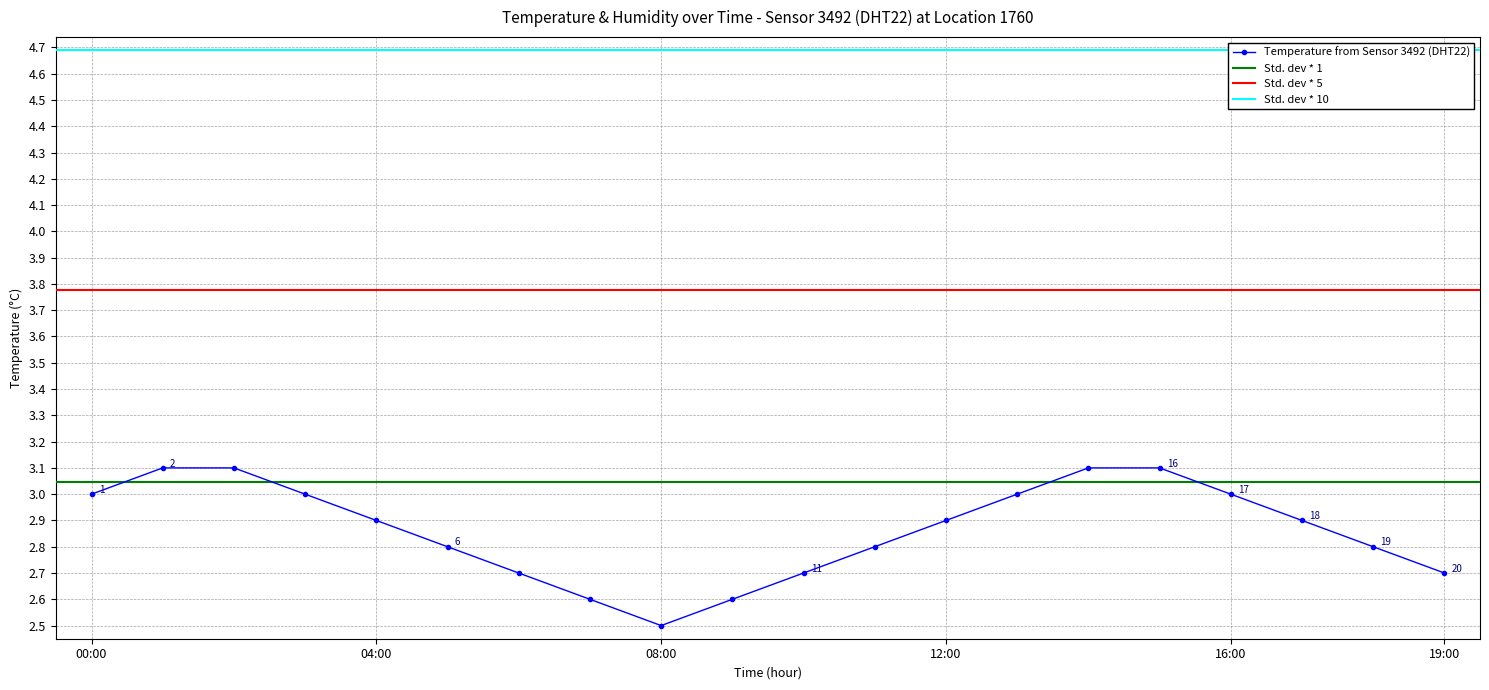

What is the change in value from 10:00 to 15:00?

+0.4